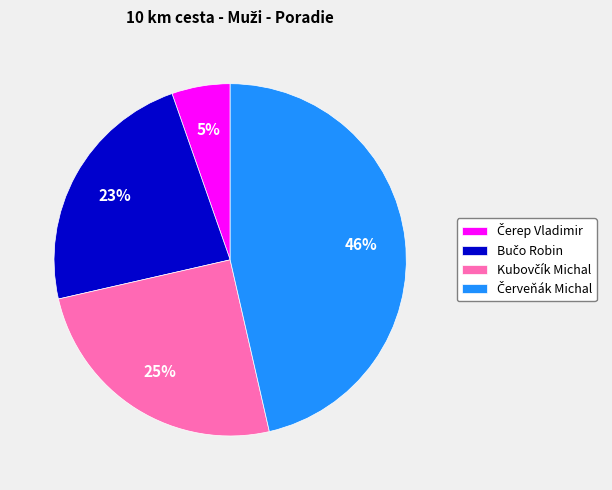

To the nearest percent, what is the average slice percentage?

25%